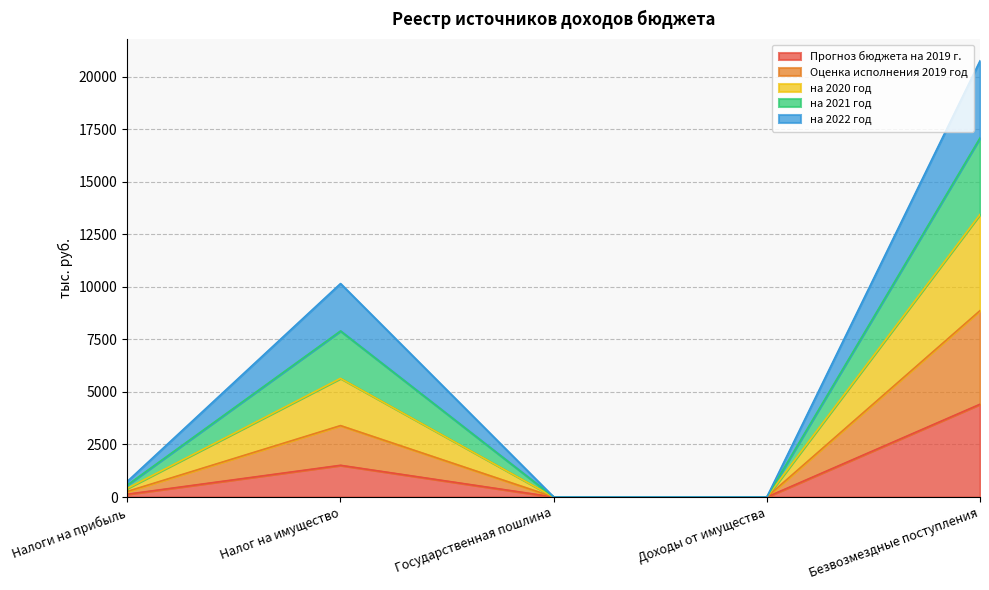

What is the spread (max minus min) of values at Налоги на прибыль?

610.7